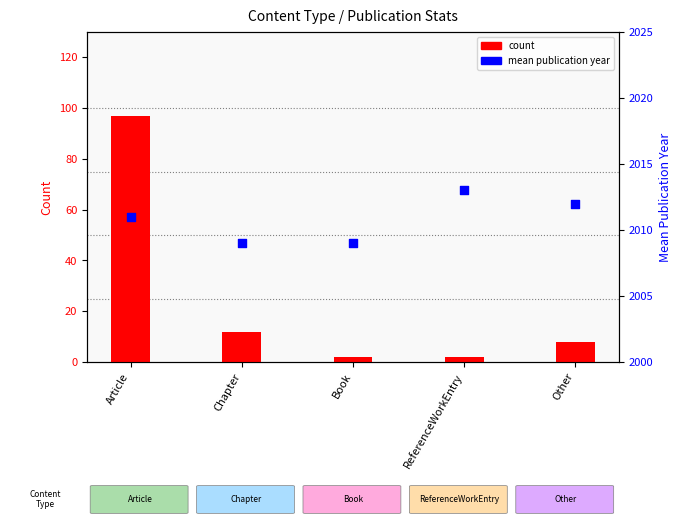

Which series has the largest Y range (max minus min)?

count